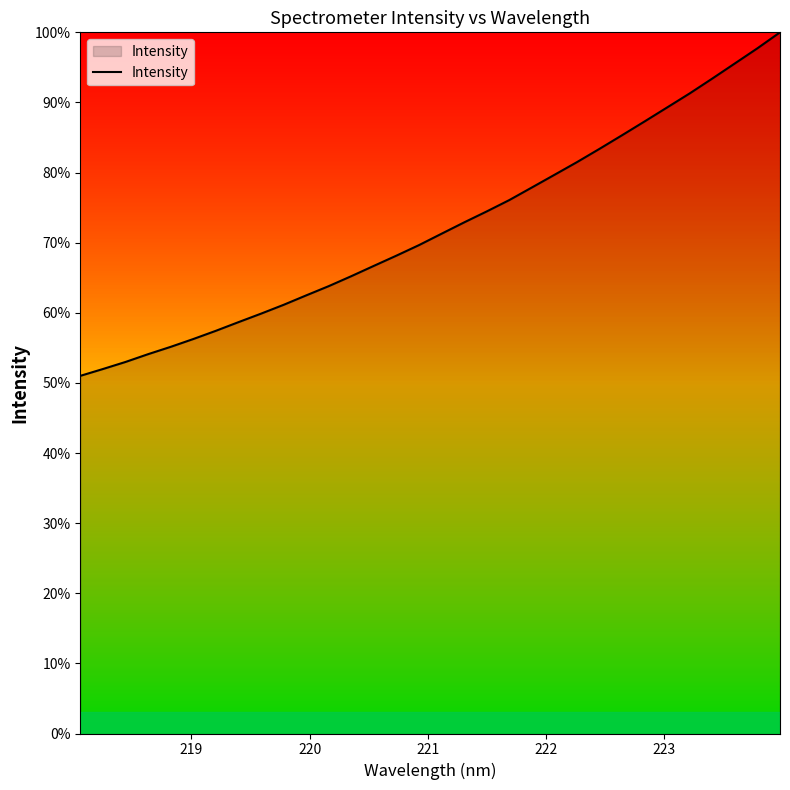

What is the average value?

72.2